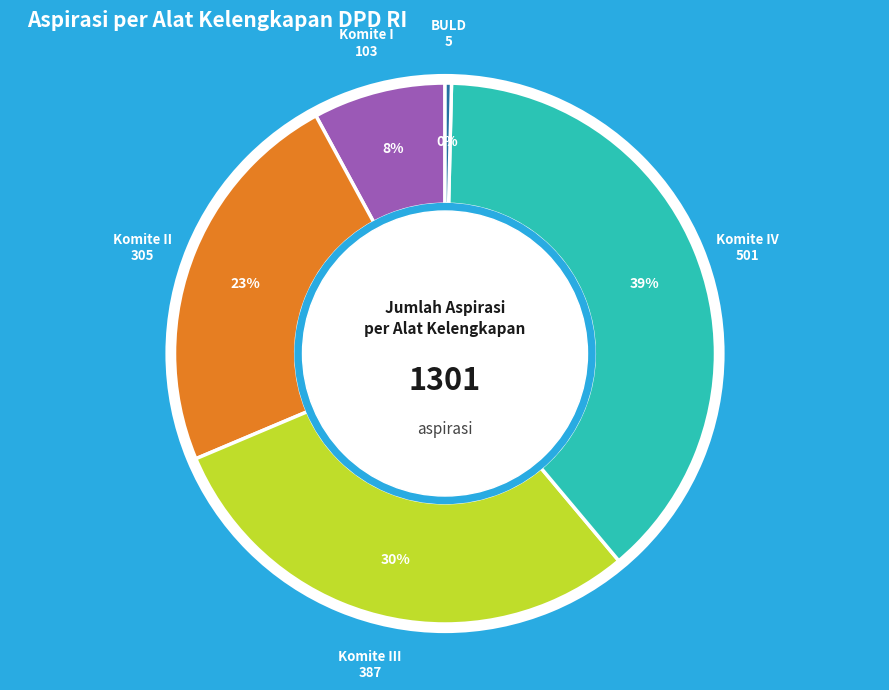

True or false: Komite III accounts for 19% of the total.

False